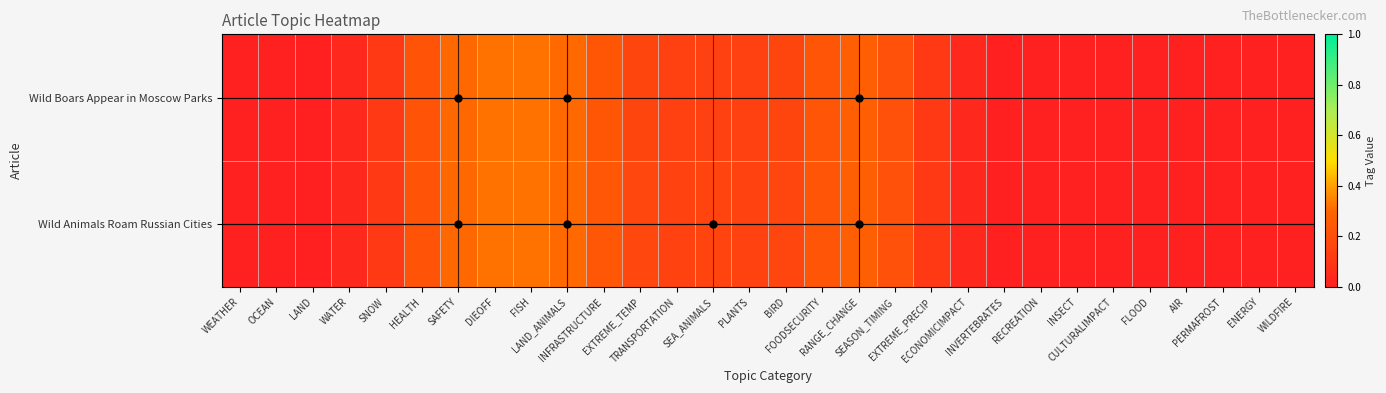

Count the number of data series in this chart.

2